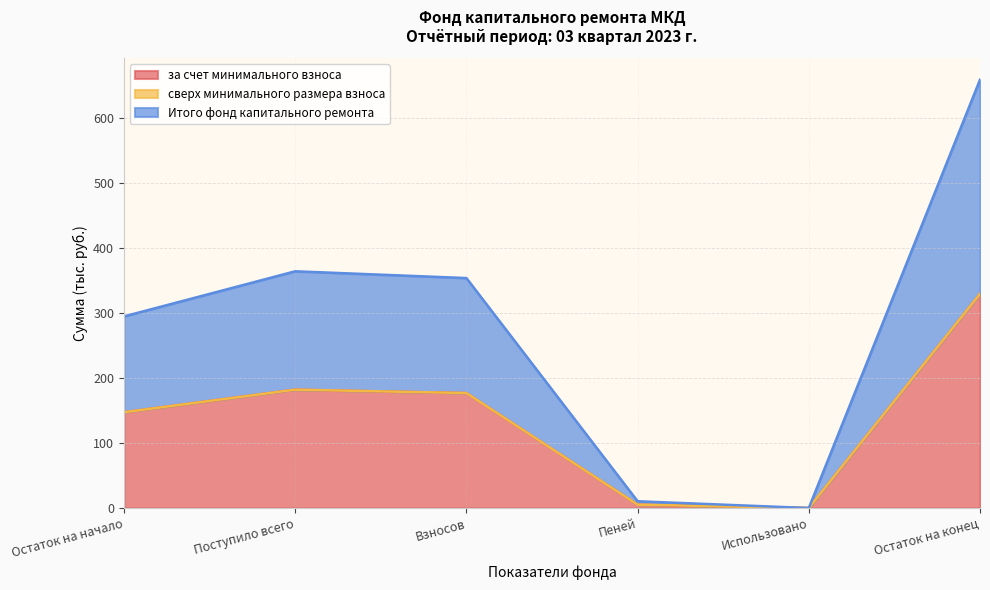

Where does the Итого фонд капитального ремонта series first go above 177?

Поступило всего